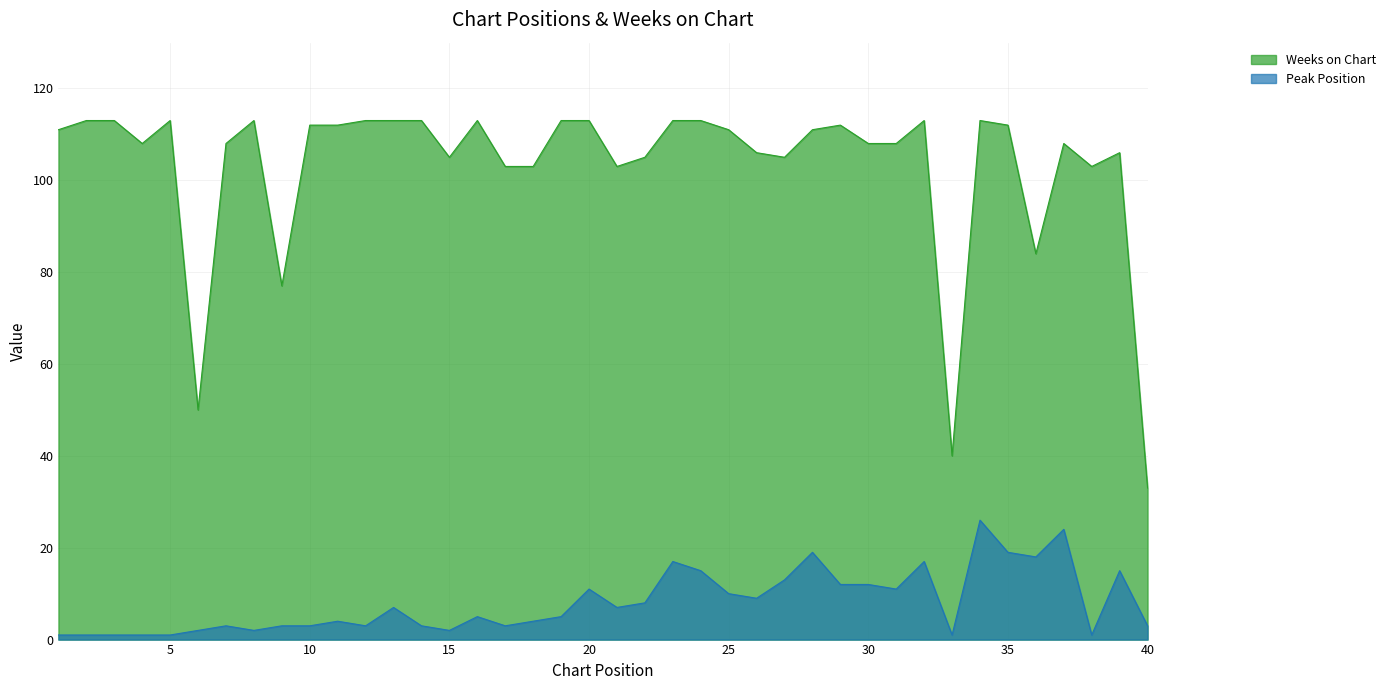

Rank the series at 37 from lowest to highest value.

Peak Position, Weeks on Chart